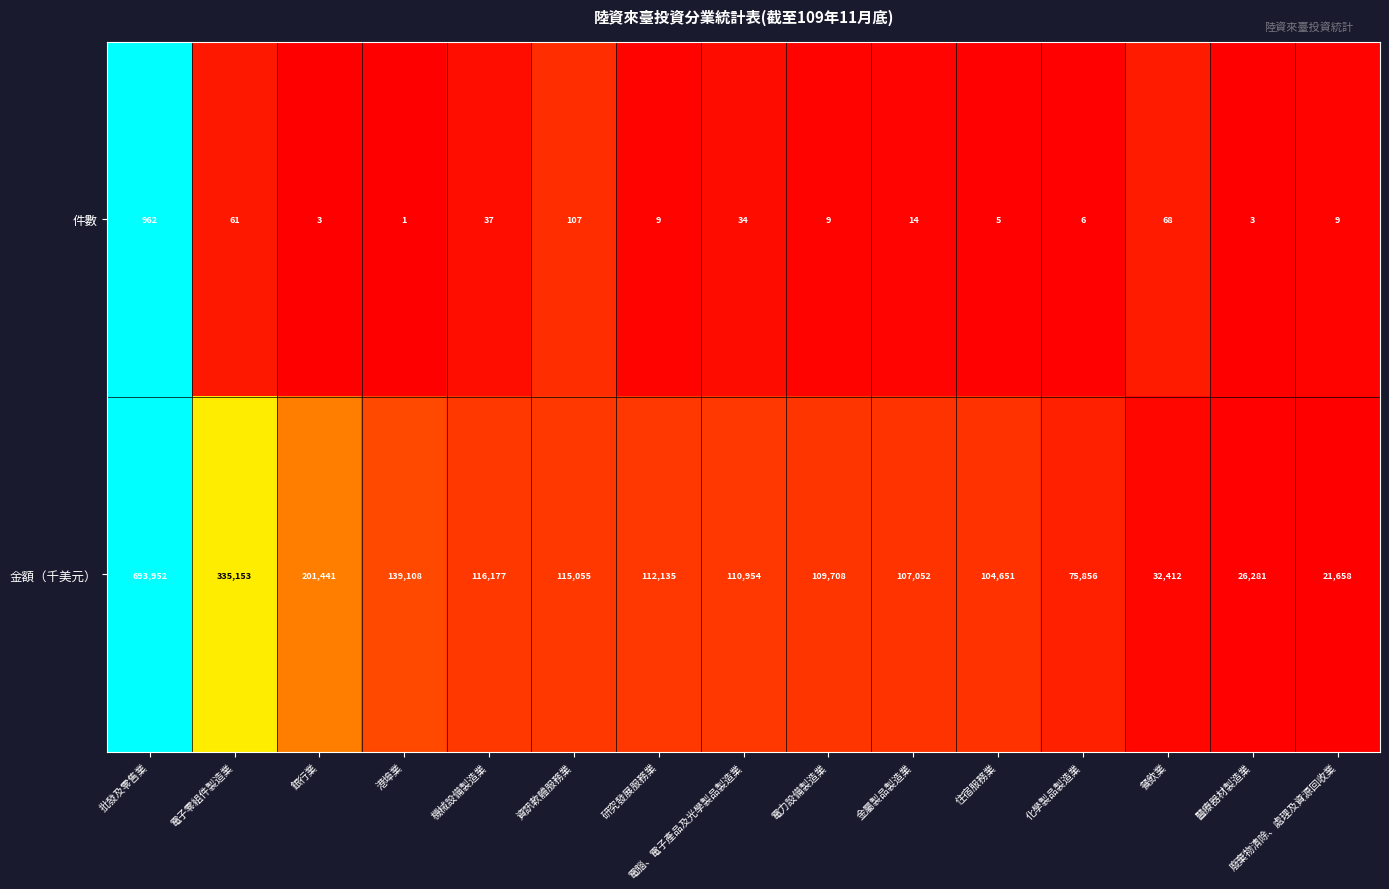

Count the number of data series in this chart.

2